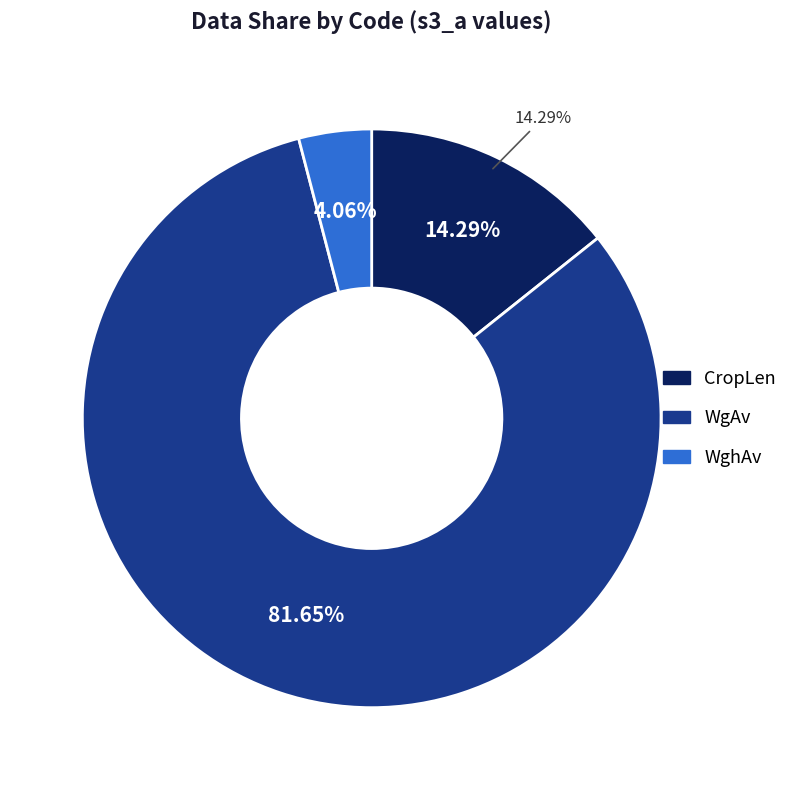

What percentage is the CropLen slice, to the nearest percent?

14%